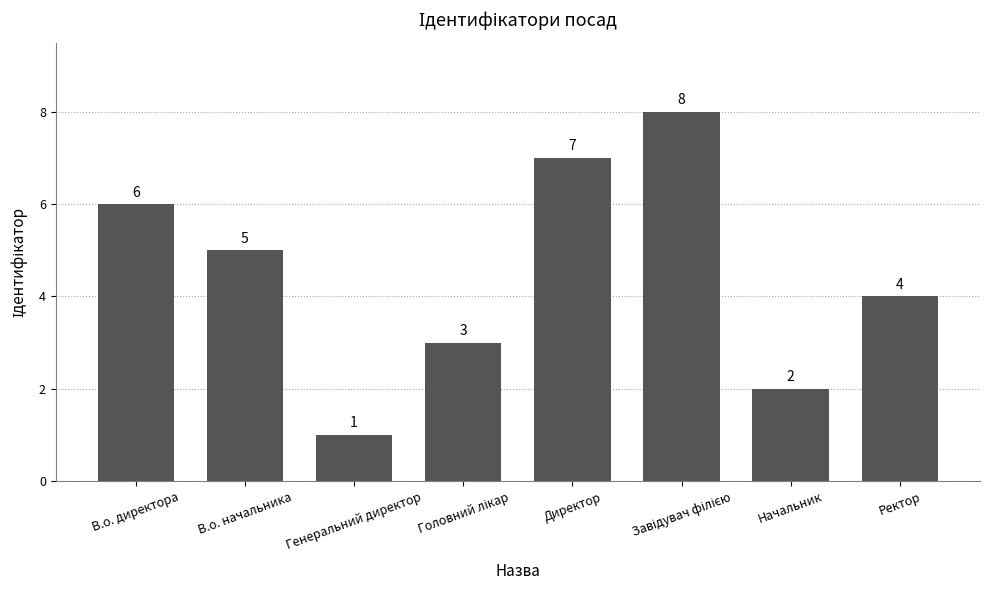

The value at Ректор is 4. True or false?

True